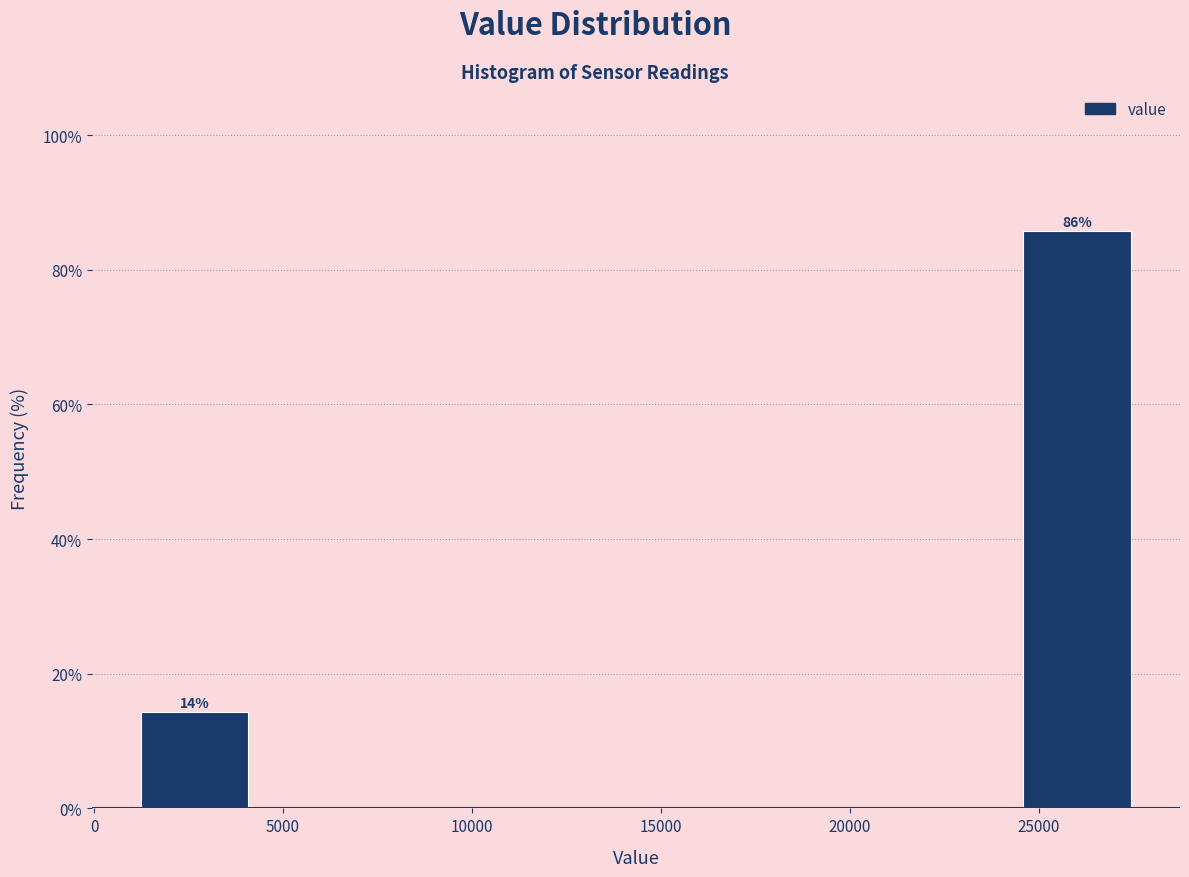

Which range on the x-axis has the tallest bar?

24500 to 27500